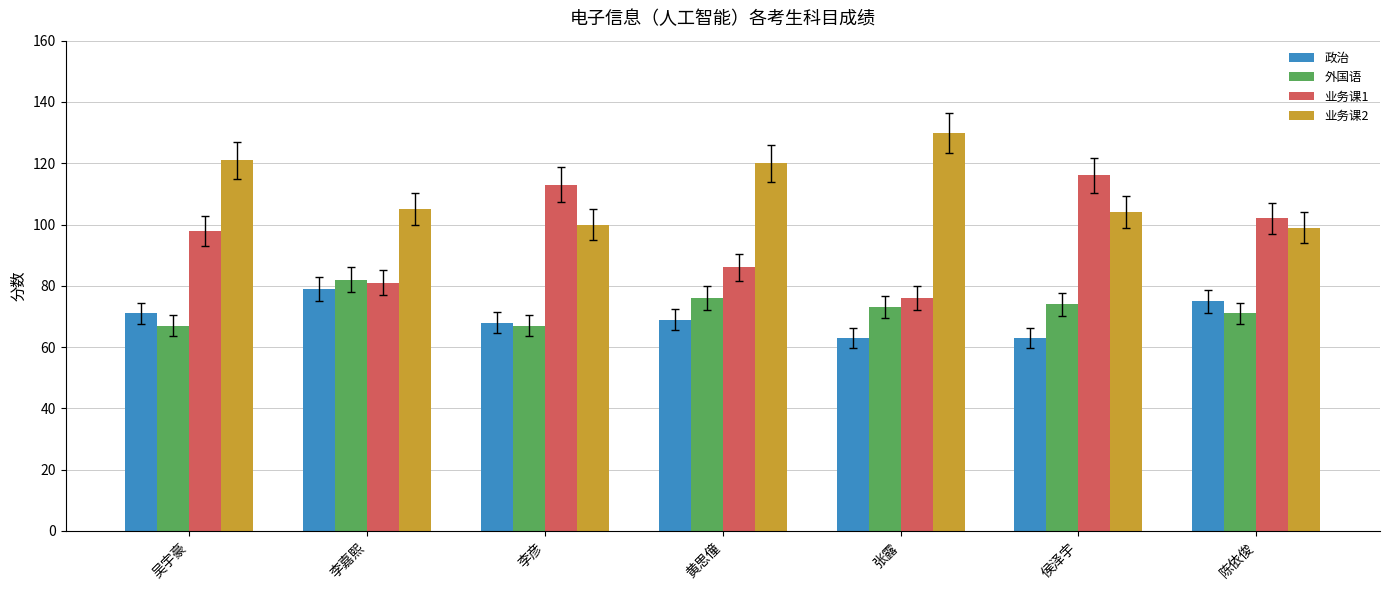

What is the sum of all 外国语 values?

510